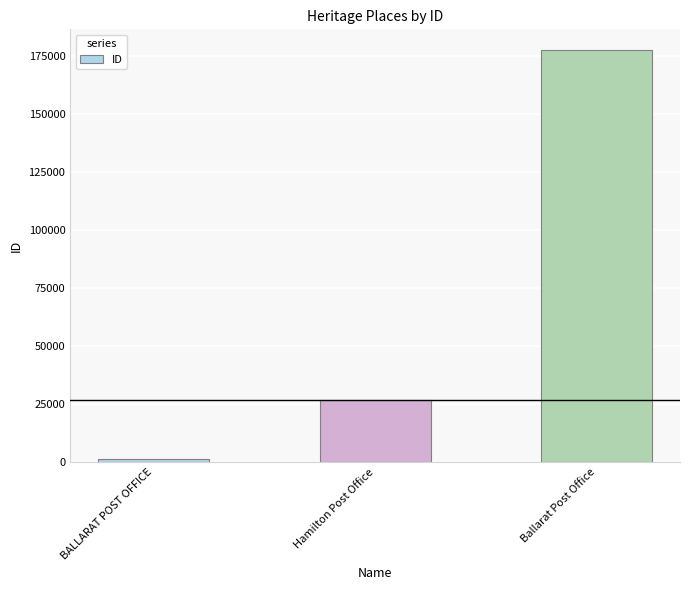

List the labels in order of value, largest first.

Ballarat Post Office, Hamilton Post Office, BALLARAT POST OFFICE